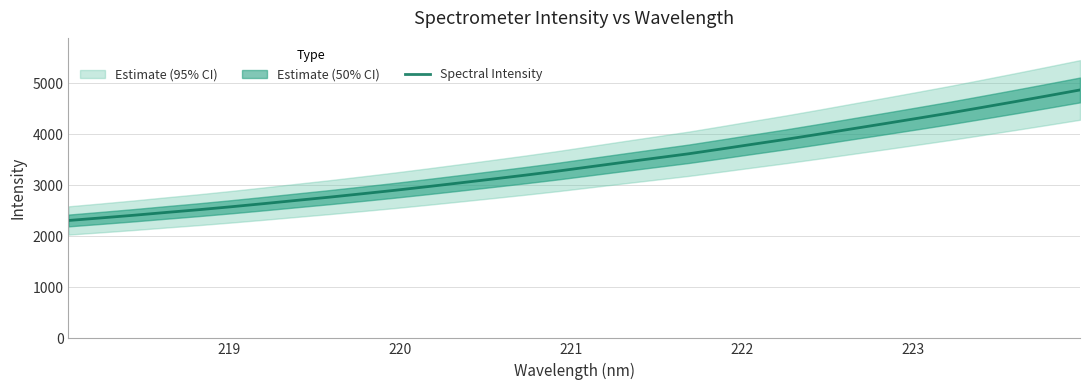

What is the average value?

3416.4